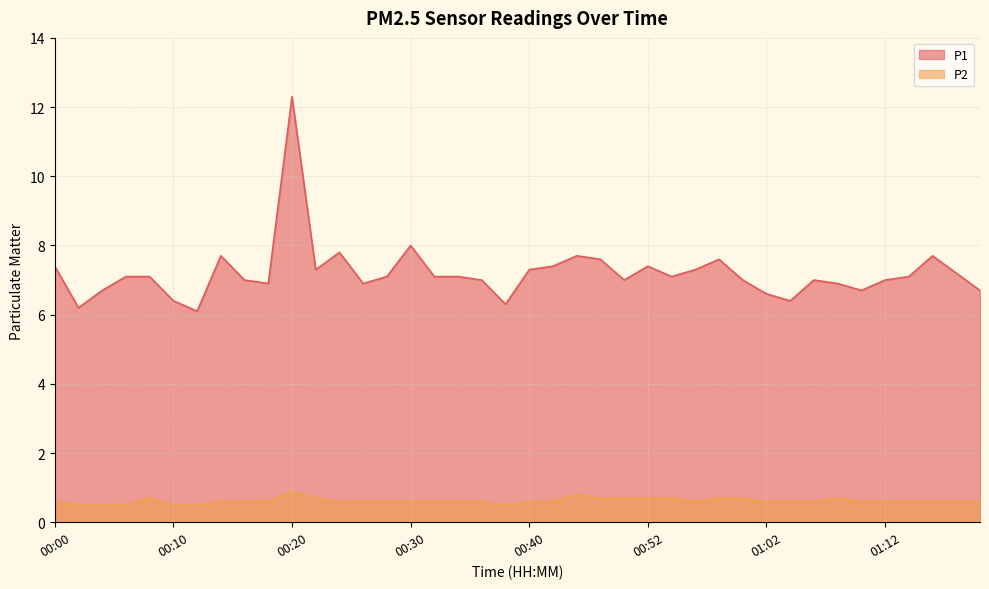

At which category does the chart reach its minimum across all series?

00:02